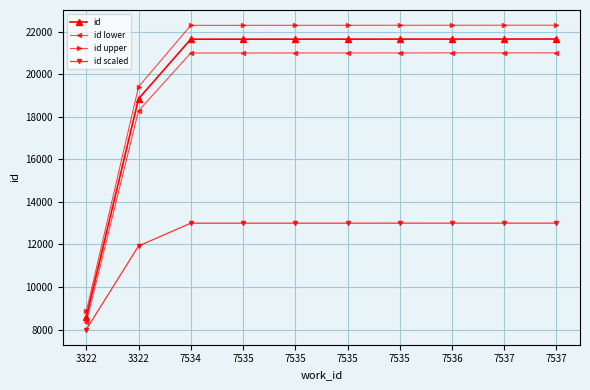

How many lines are shown in the chart?

4